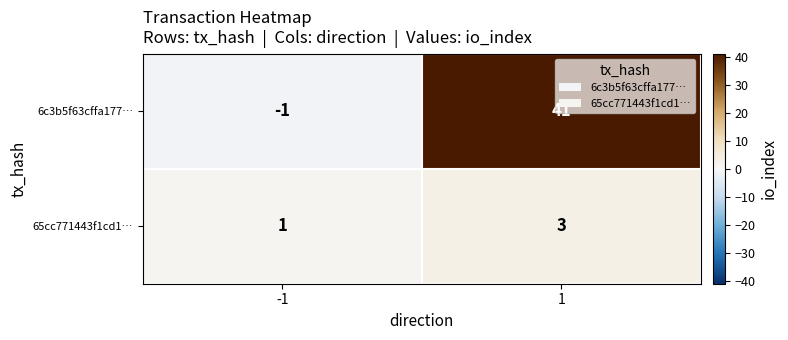

At which category is the sum across all series the highest?

1